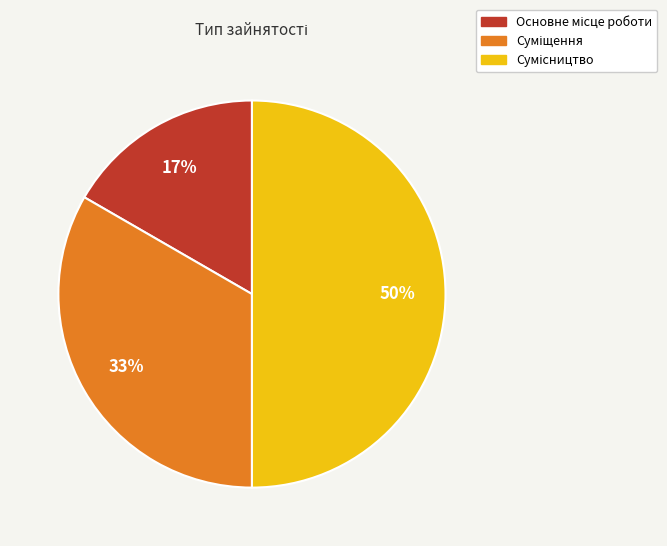

To the nearest percent, what is the difference between the largest and smallest slice percentages?

33%